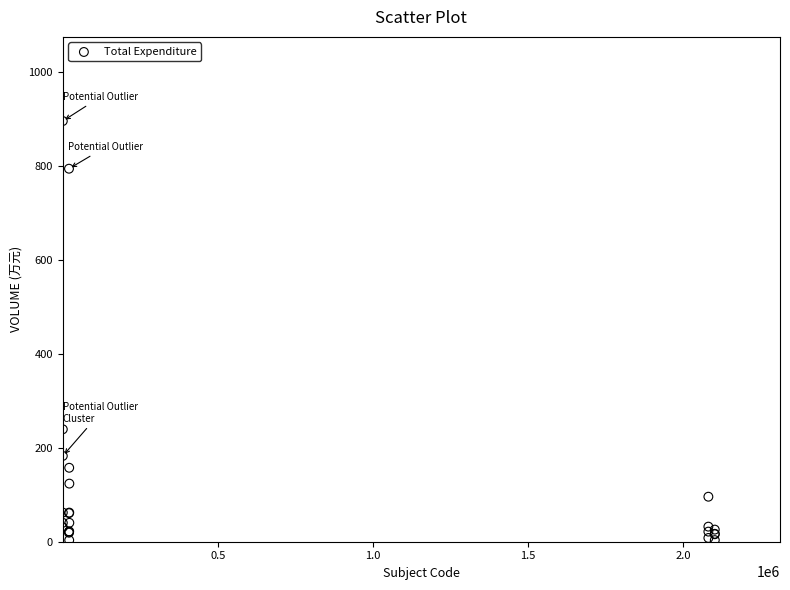

What Y value in the scatter plot is closest to 449?

239.6